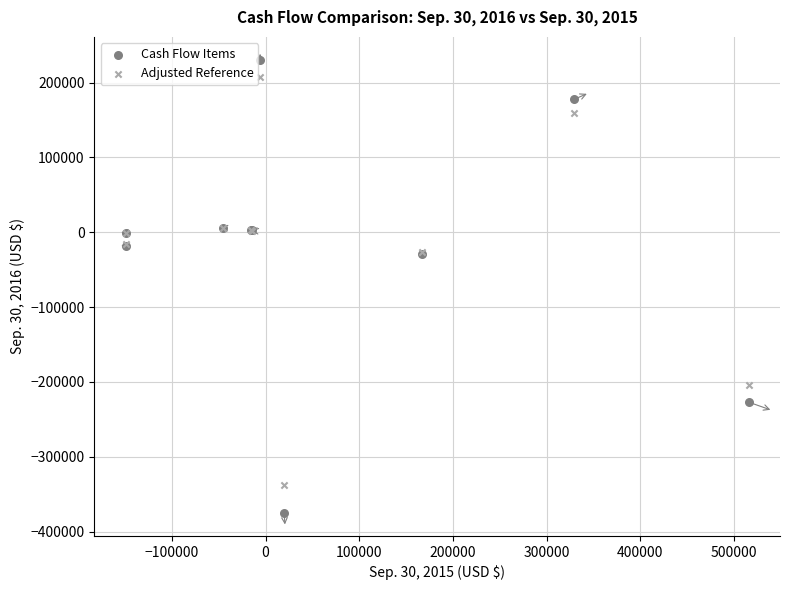

Which series reaches the minimum Y coordinate?

Cash Flow Items